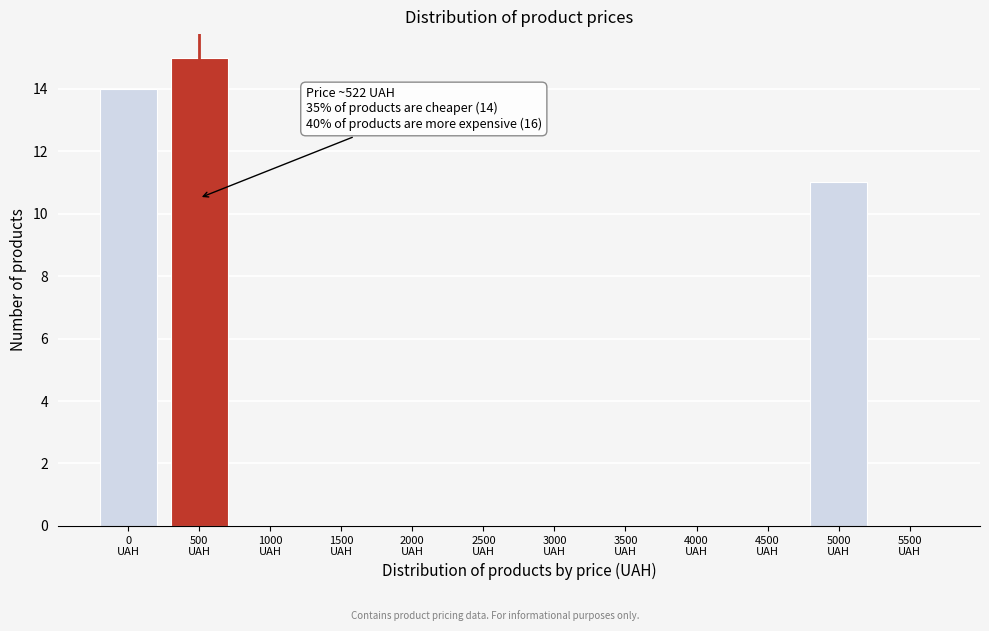

What is the sum of all values?

40